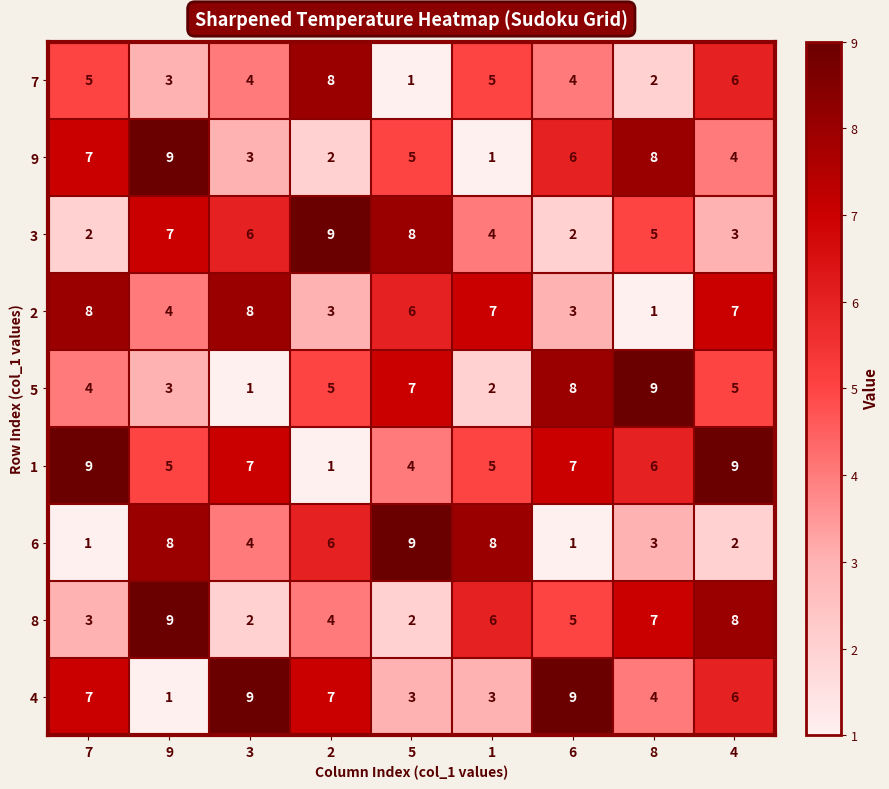

How many data points in 8 are less than 5?

4